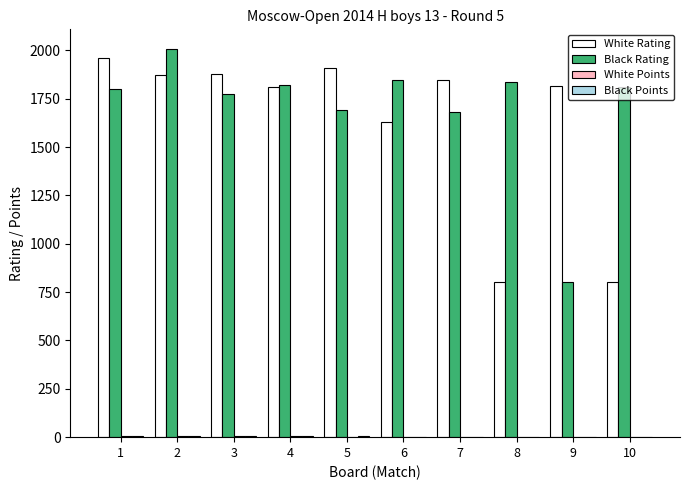

Between 2 and 6, which series saw the biggest shift?

White Rating